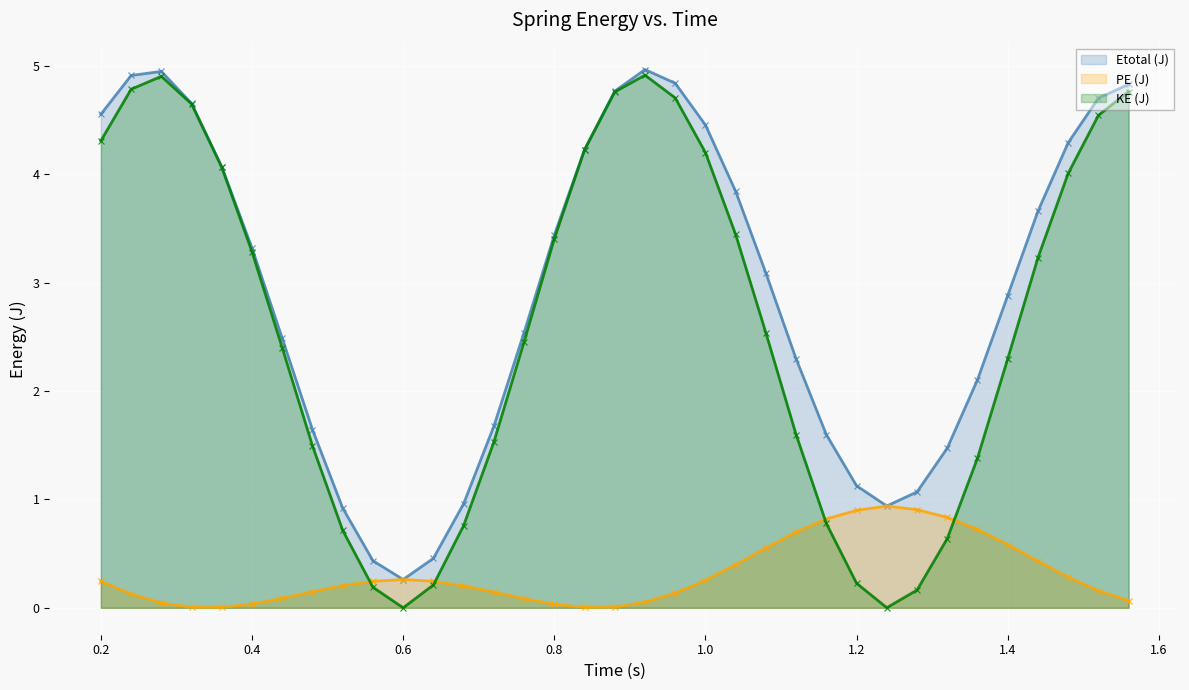

Is the value of KE (J) at 1.24 greater than the value of Etotal (J) at 0.48?

No